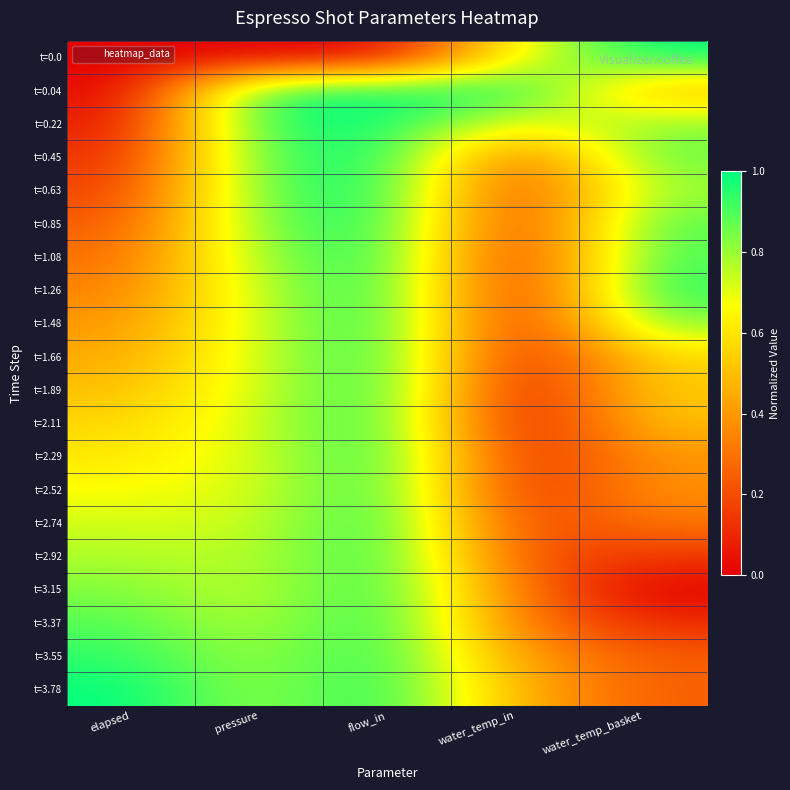

What is the total value across all series at pressure?

15.1